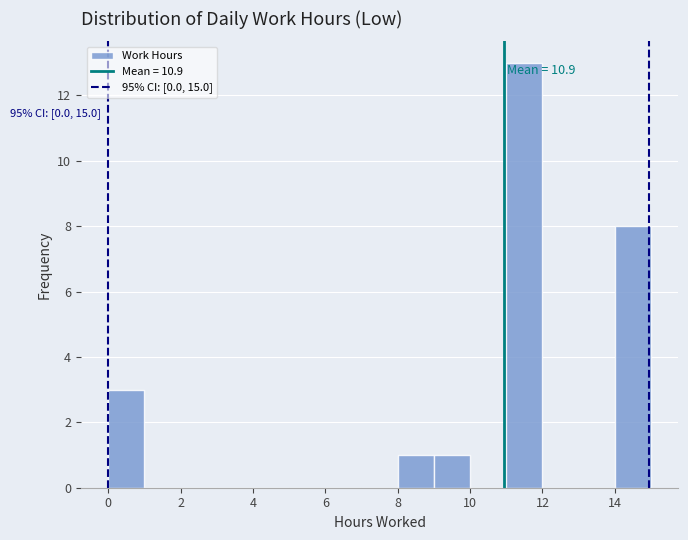

Which range on the x-axis has the tallest bar?

11 to 12